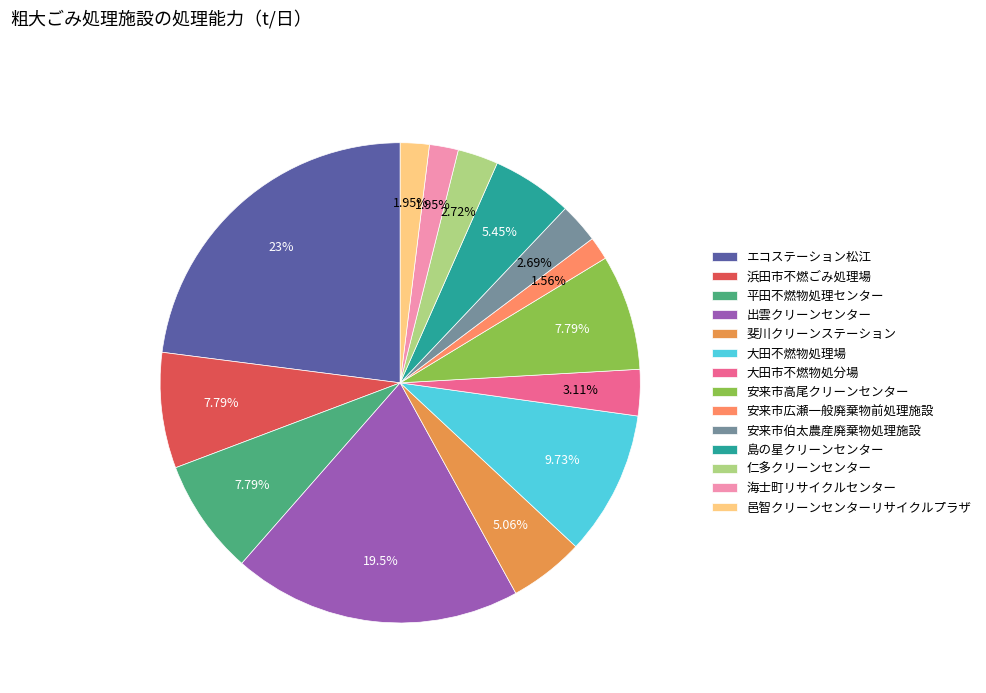

Is 安来市広瀬一般廃棄物前処理施設 the majority of the pie?

No